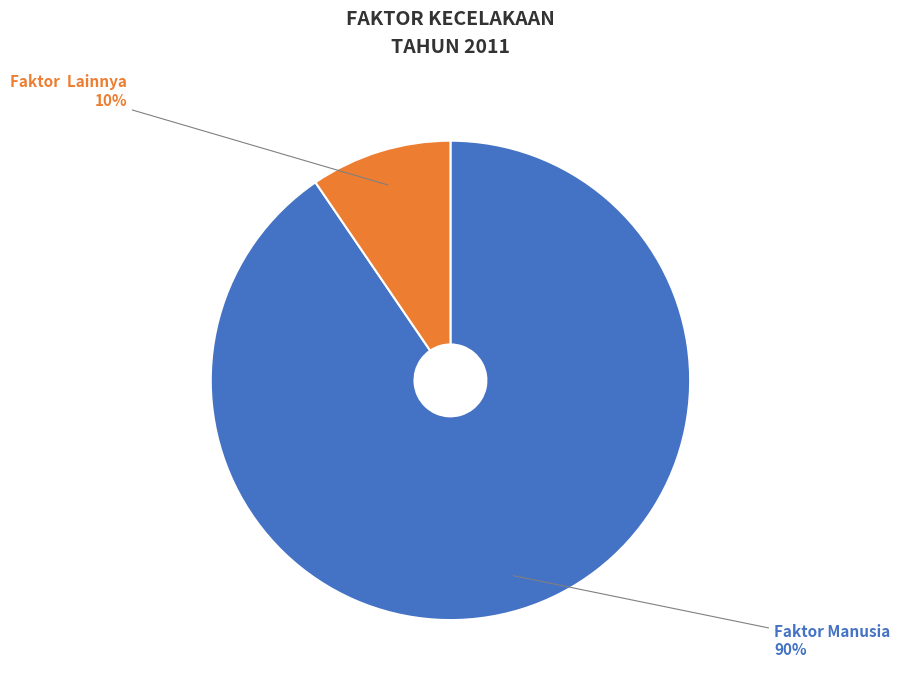

Is the sum of Faktor Lainnya and Faktor Manusia greater than half?

Yes